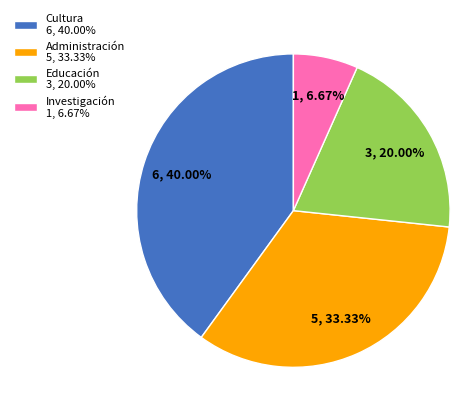

Count the number of slices in the pie.

4